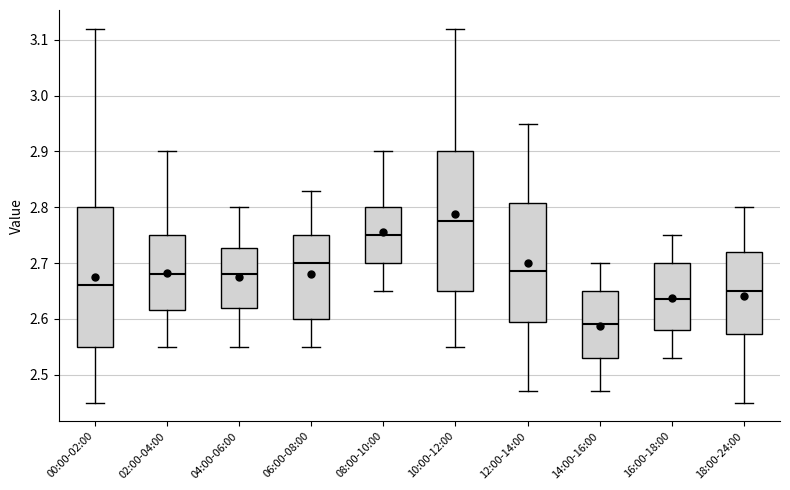

Reading left to right, transcribe this box plot: for each box, give where its median line is, the range the box spans, and where its two whiskers end, as read against the y-axis. The values are not printed on the chart, so give them approximately, as read against the axis.

00:00-02:00: median 2.66, box 2.55 to 2.80, whiskers 2.45 to 3.12
02:00-04:00: median 2.68, box 2.62 to 2.75, whiskers 2.55 to 2.90
04:00-06:00: median 2.68, box 2.62 to 2.73, whiskers 2.55 to 2.80
06:00-08:00: median 2.70, box 2.60 to 2.75, whiskers 2.55 to 2.83
08:00-10:00: median 2.75, box 2.70 to 2.80, whiskers 2.65 to 2.90
10:00-12:00: median 2.78, box 2.65 to 2.90, whiskers 2.55 to 3.12
12:00-14:00: median 2.69, box 2.60 to 2.81, whiskers 2.47 to 2.95
14:00-16:00: median 2.59, box 2.53 to 2.65, whiskers 2.47 to 2.70
16:00-18:00: median 2.64, box 2.58 to 2.70, whiskers 2.53 to 2.75
18:00-24:00: median 2.65, box 2.57 to 2.72, whiskers 2.45 to 2.80